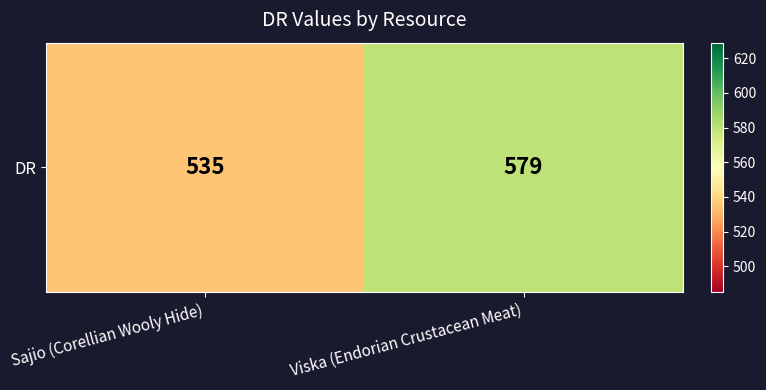

Reading right to left, extract all data points from this chart.

Viska (Endorian Crustacean Meat)=579	Sajio (Corellian Wooly Hide)=535